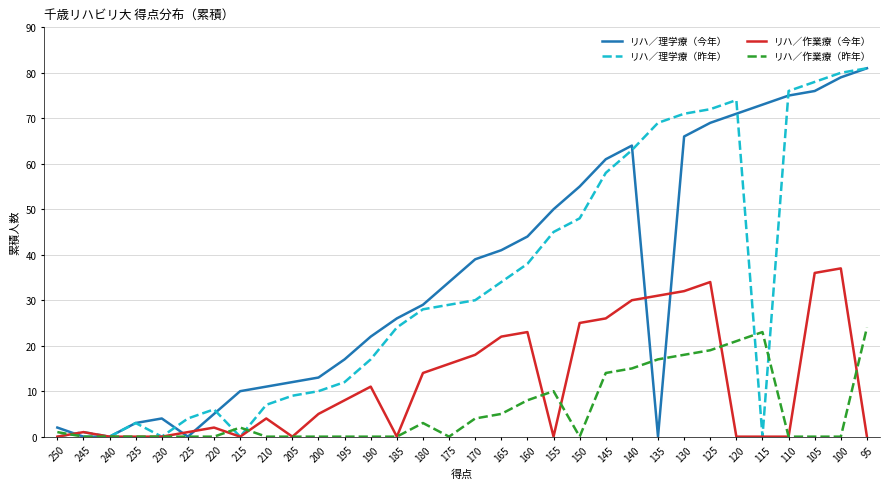

The リハ／作業療（昨年） series shows 9 at 165. True or false?

False